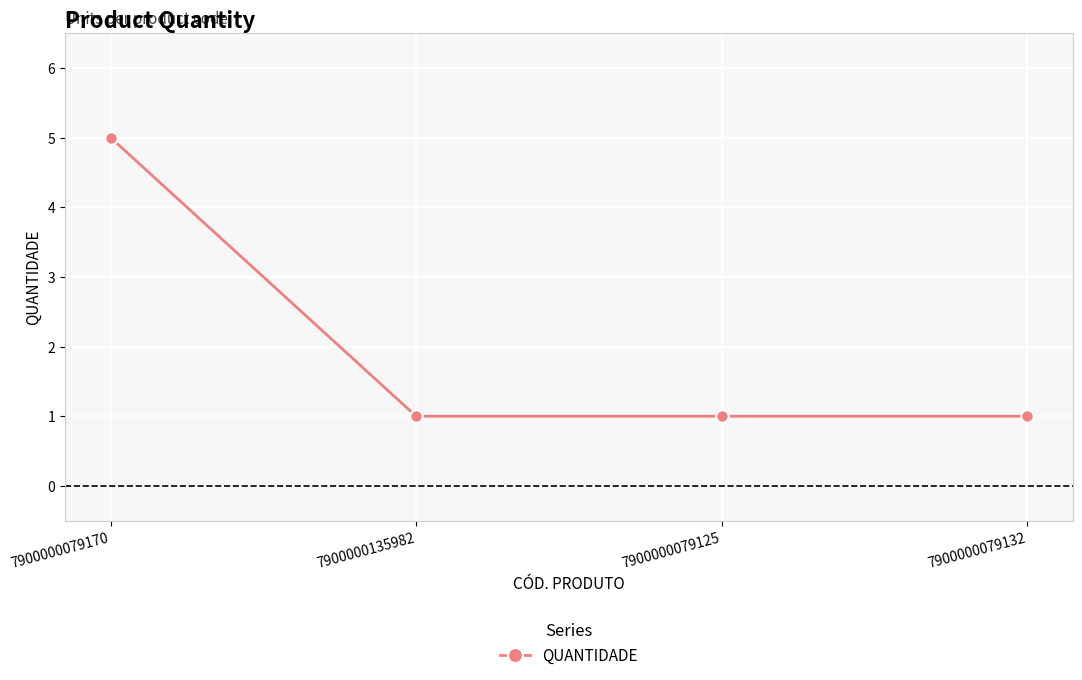

What is the minimum value shown in the chart?

1